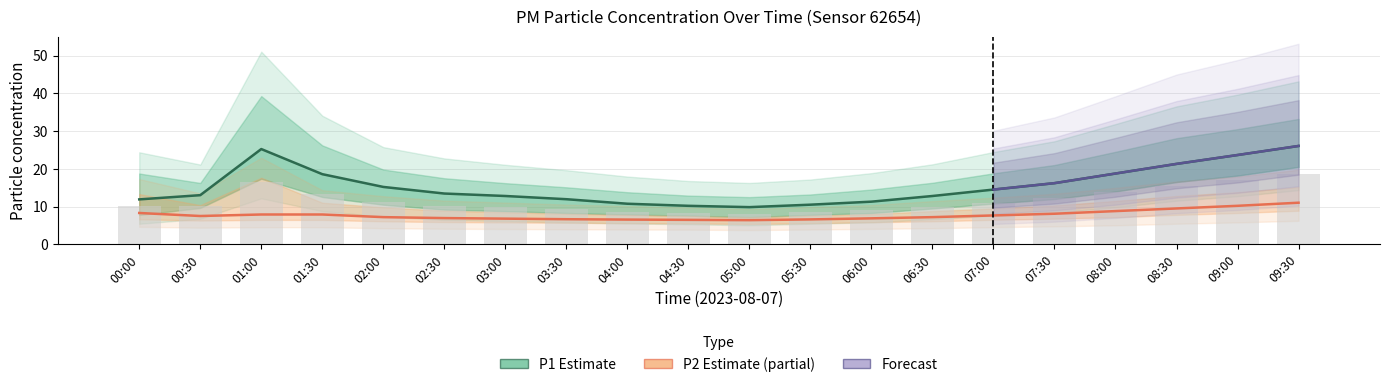

What is the sum of the P1_lower values at 09:30 and 09:00?

35.5